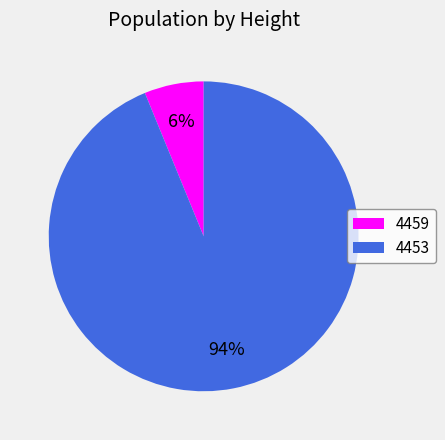

Is there a majority slice in this chart?

Yes